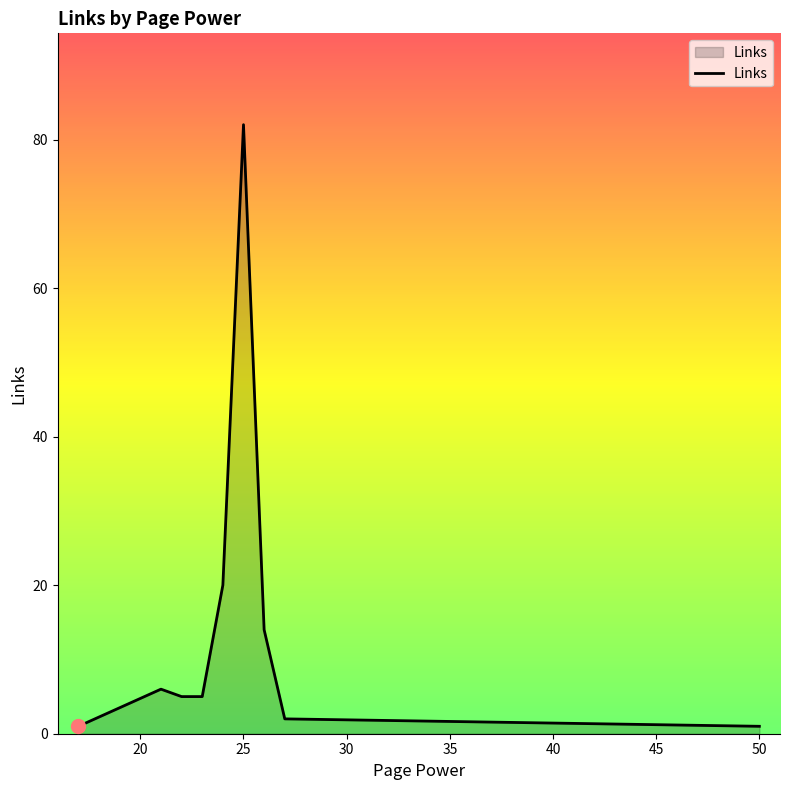

What is the maximum value shown in the chart?

82